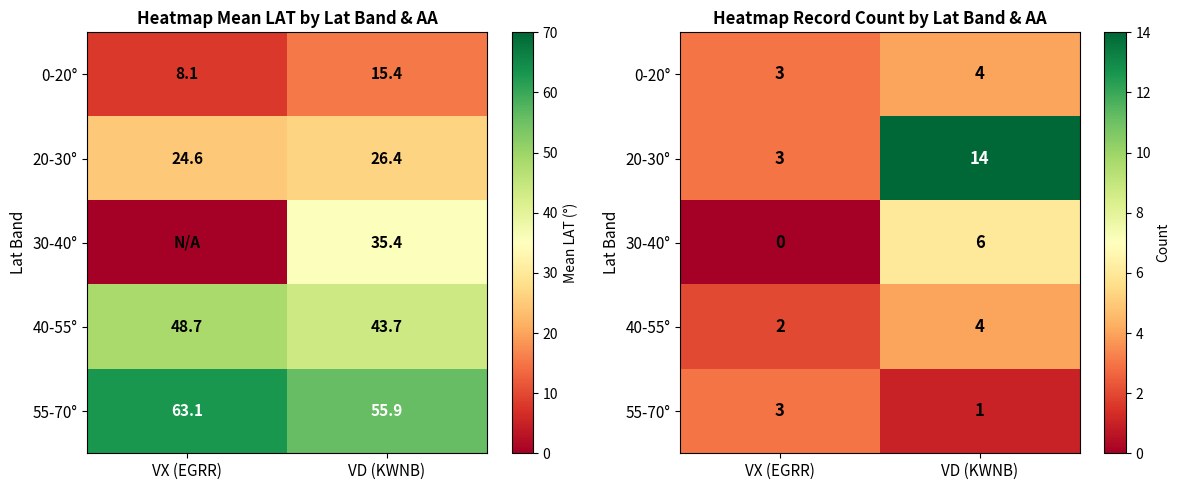

What is the sum of the 20-30° values at VD (KWNB) and VX (EGRR)?

17